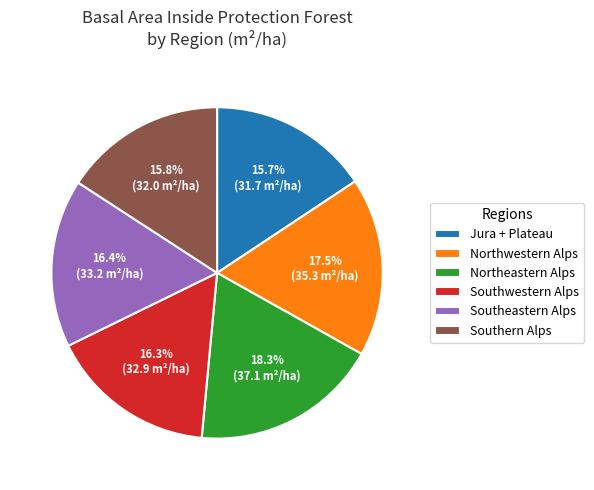

What percentage is NOT represented by Southwestern Alps?

83.7%